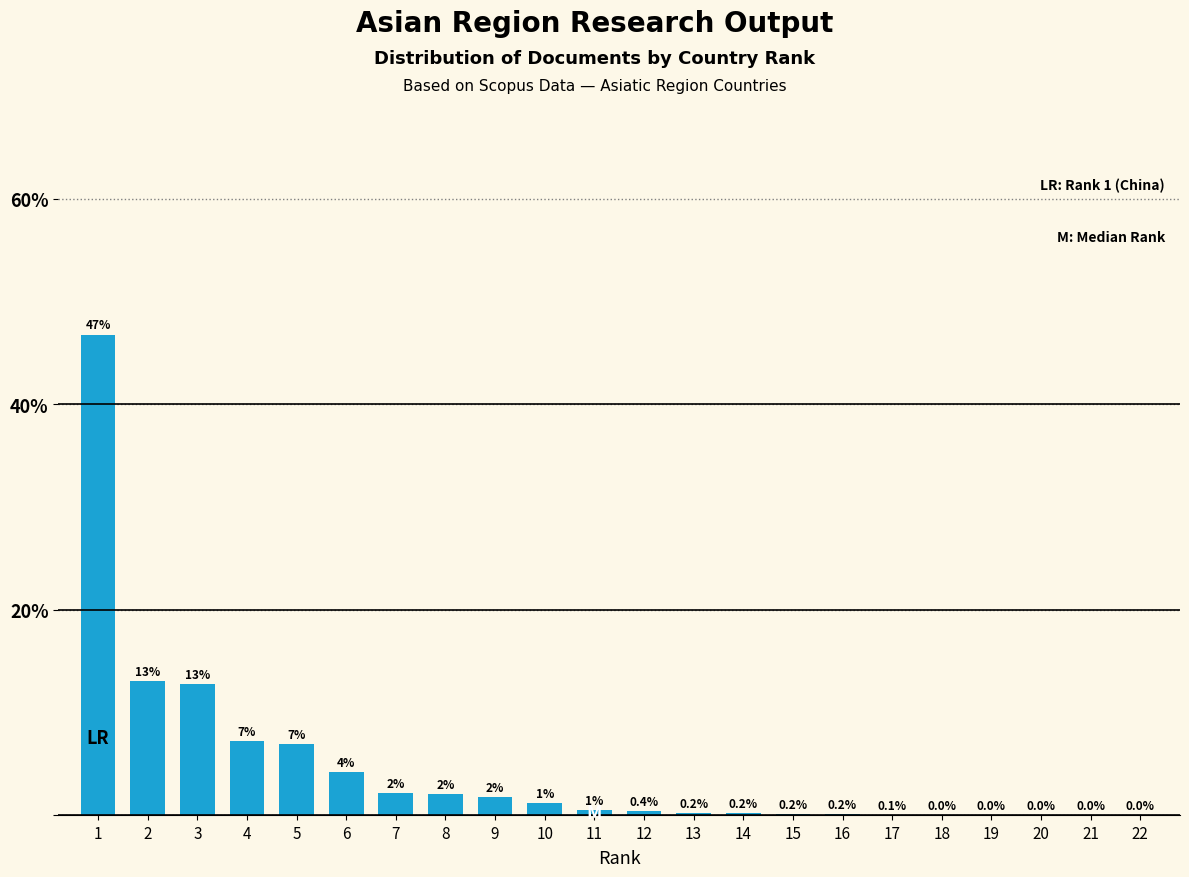

What is the change in value from 7 to 15?

-2.0